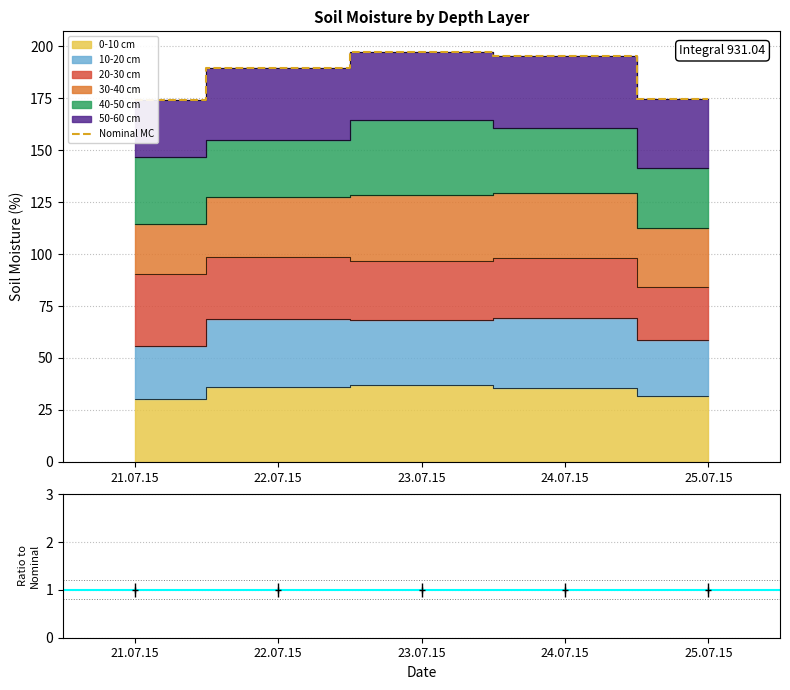

What is the smallest value displayed?

174.1